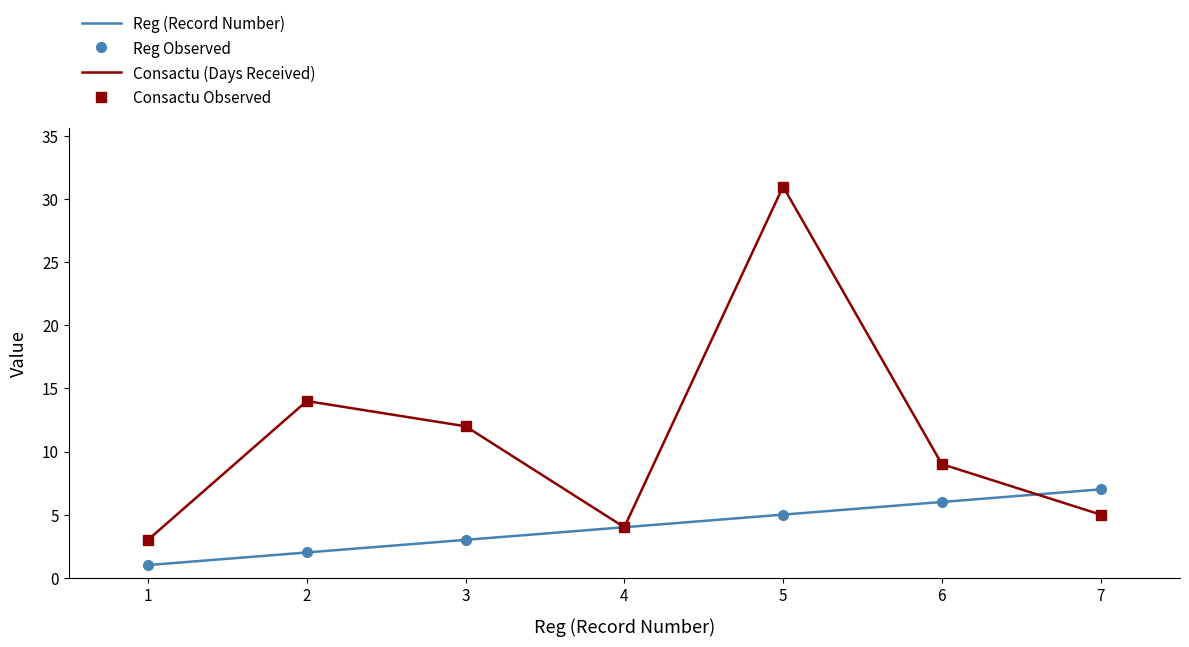

True or false: Reg (Record Number) and Consactu (Days Received) cross at least once.

True